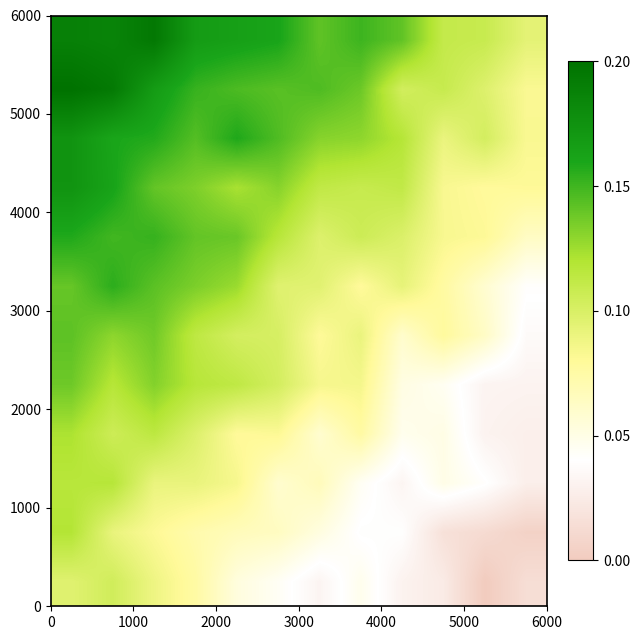

At how many categories does at least one series exceed 0?

12